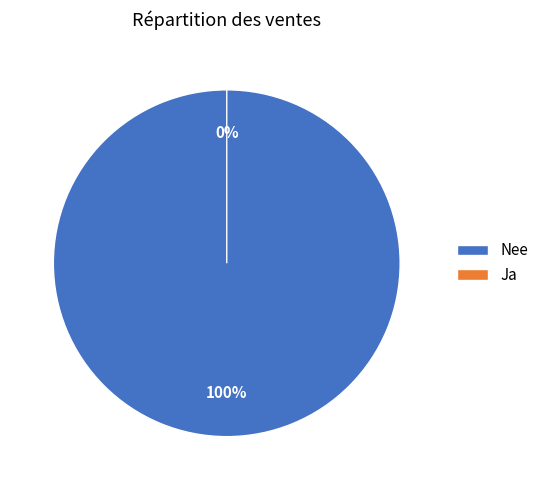

Combined, what portion of the pie is Ja and Nee?

100.0%